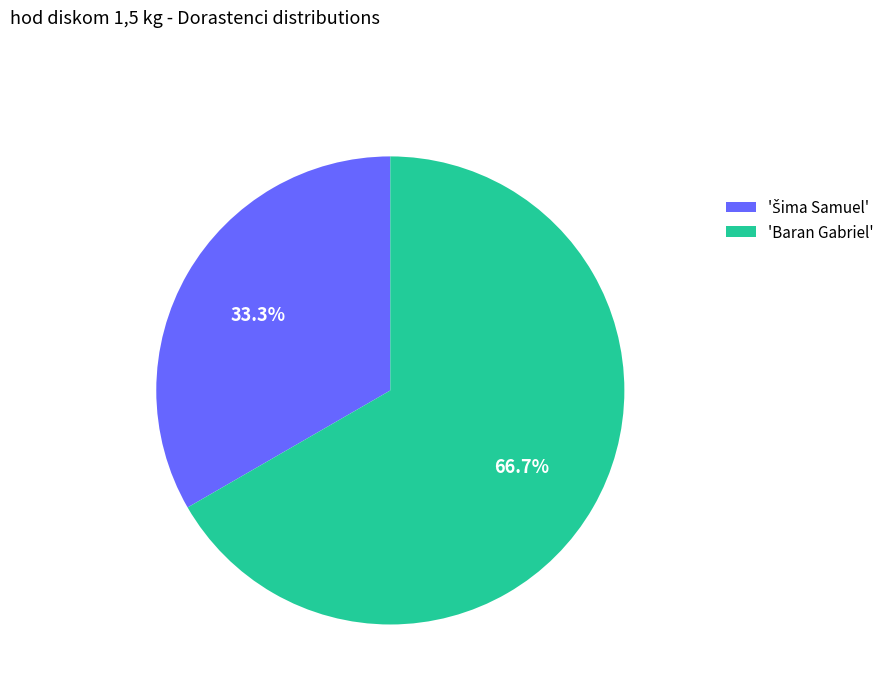

How many slices are in this pie chart?

2